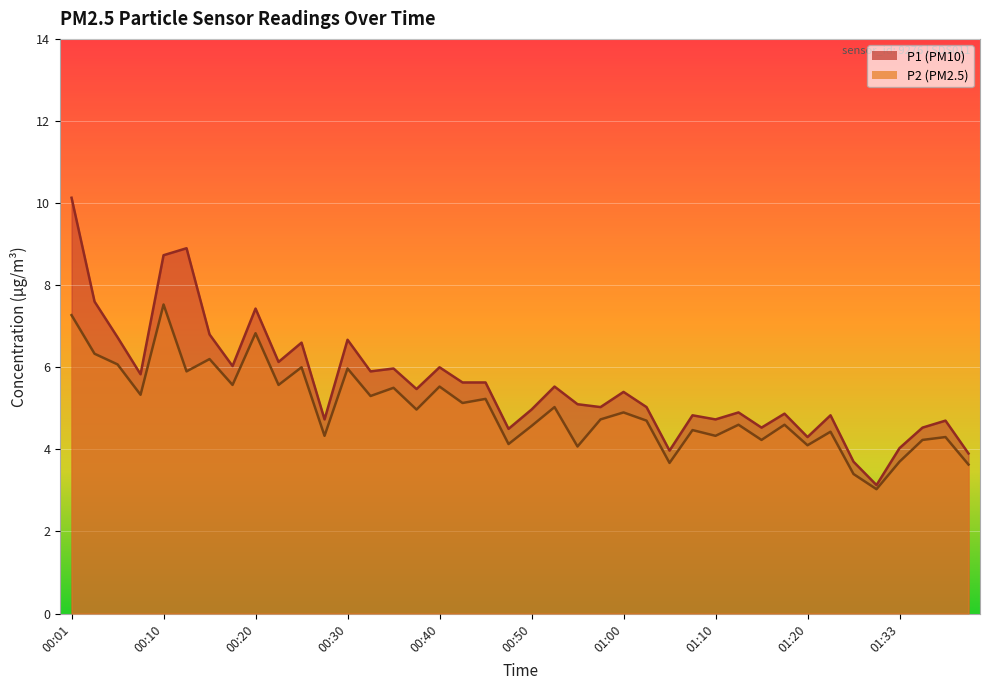

What position from the right is 01:17?

9